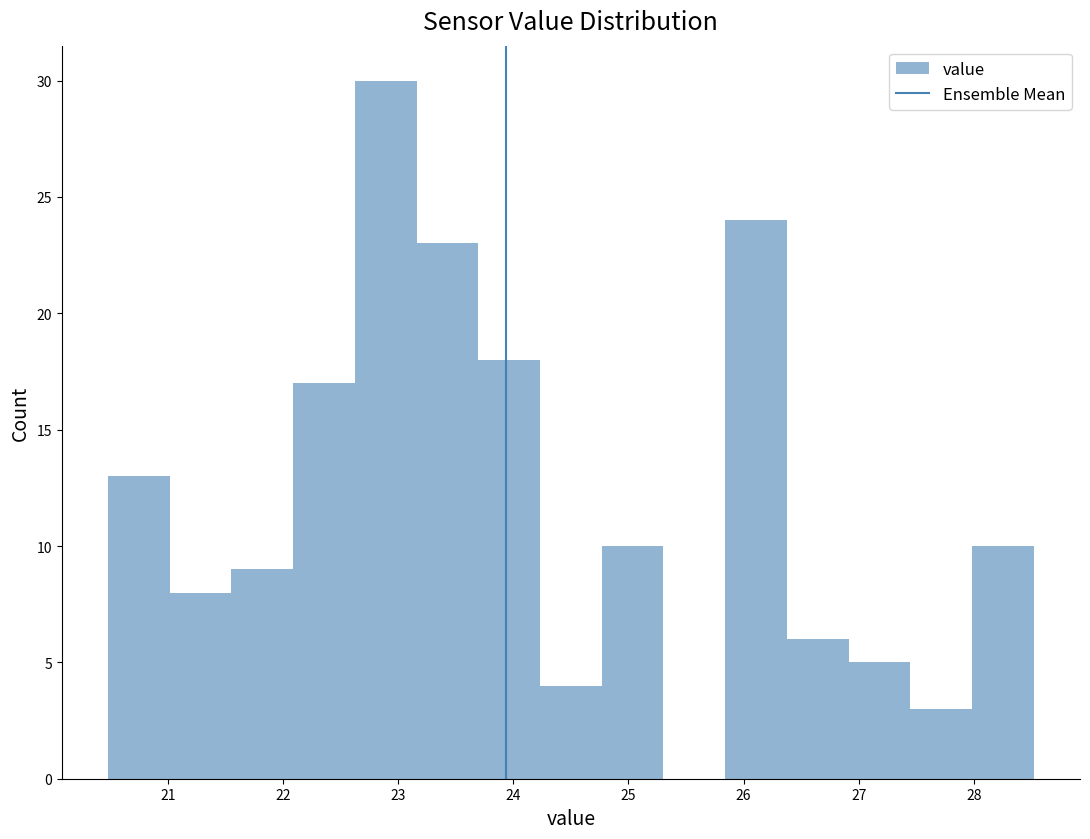

Over which range of the x-axis is the bar tallest?

22.6 to 23.2